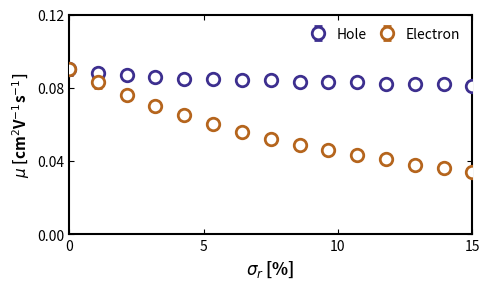

What are all the series names shown in the legend?

Hole, Electron